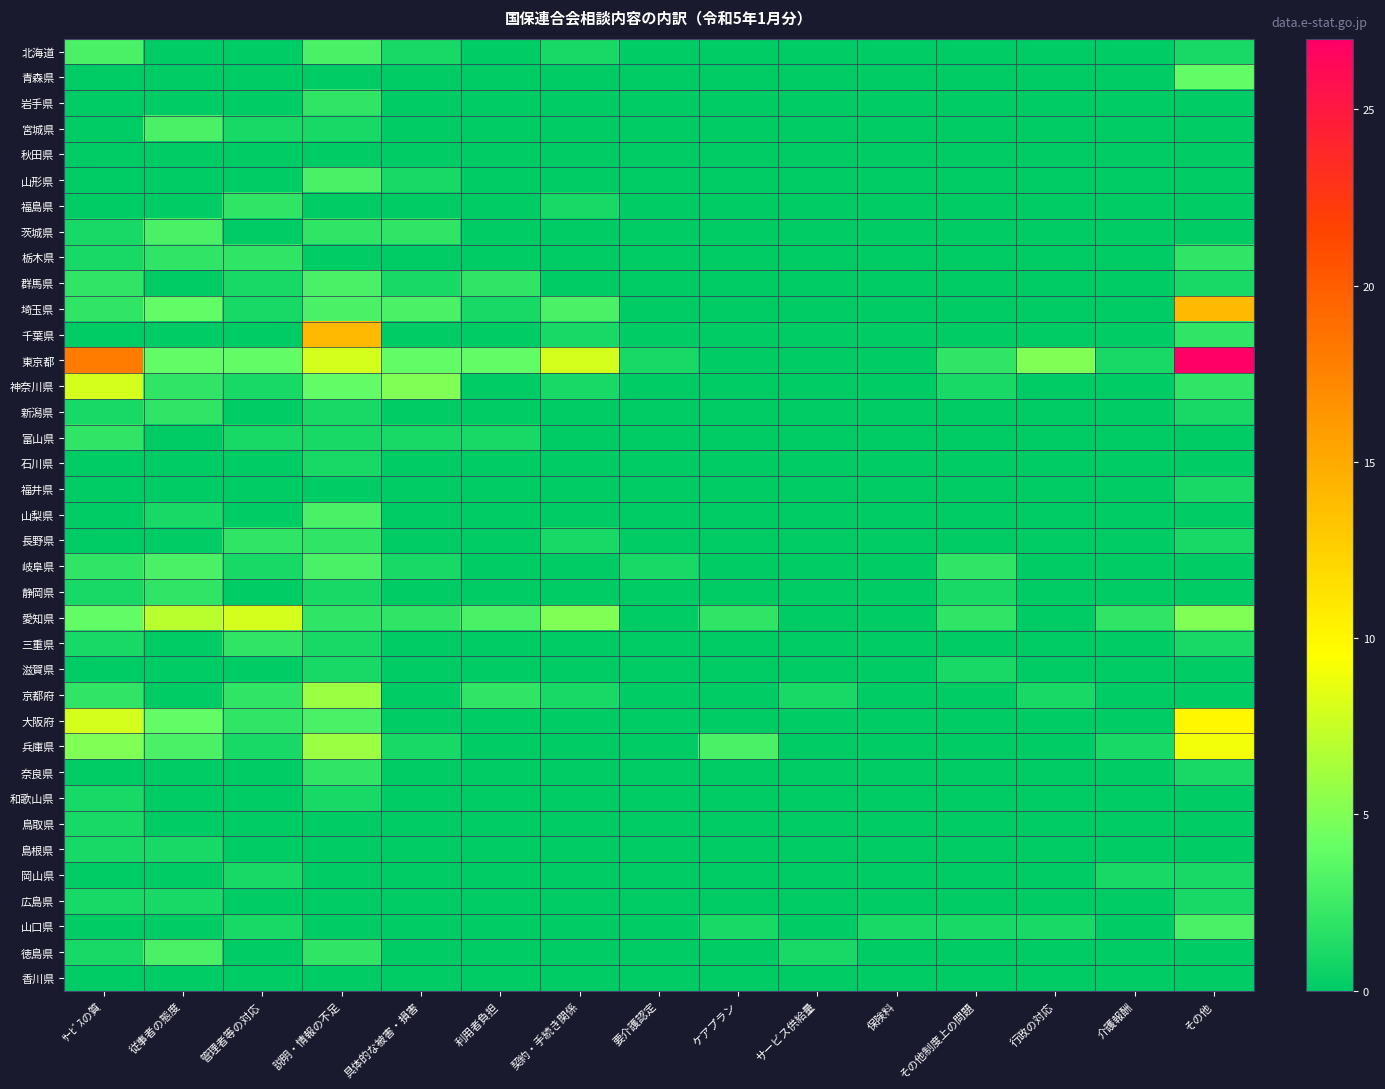

At which category does the chart reach its peak across all series?

その他